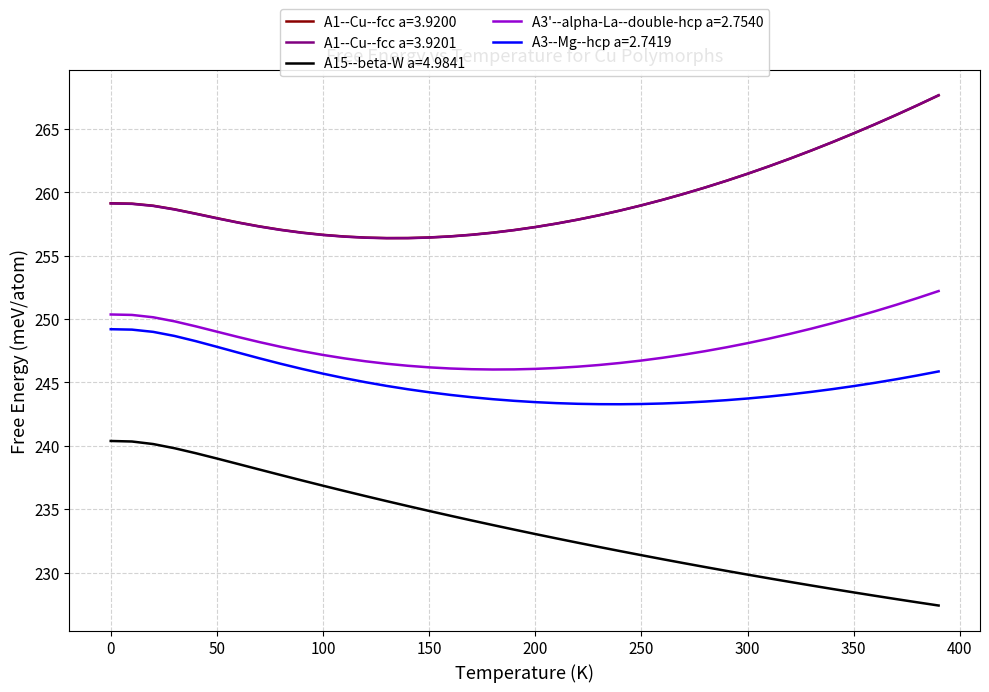

What is the smallest value displayed?

227.4